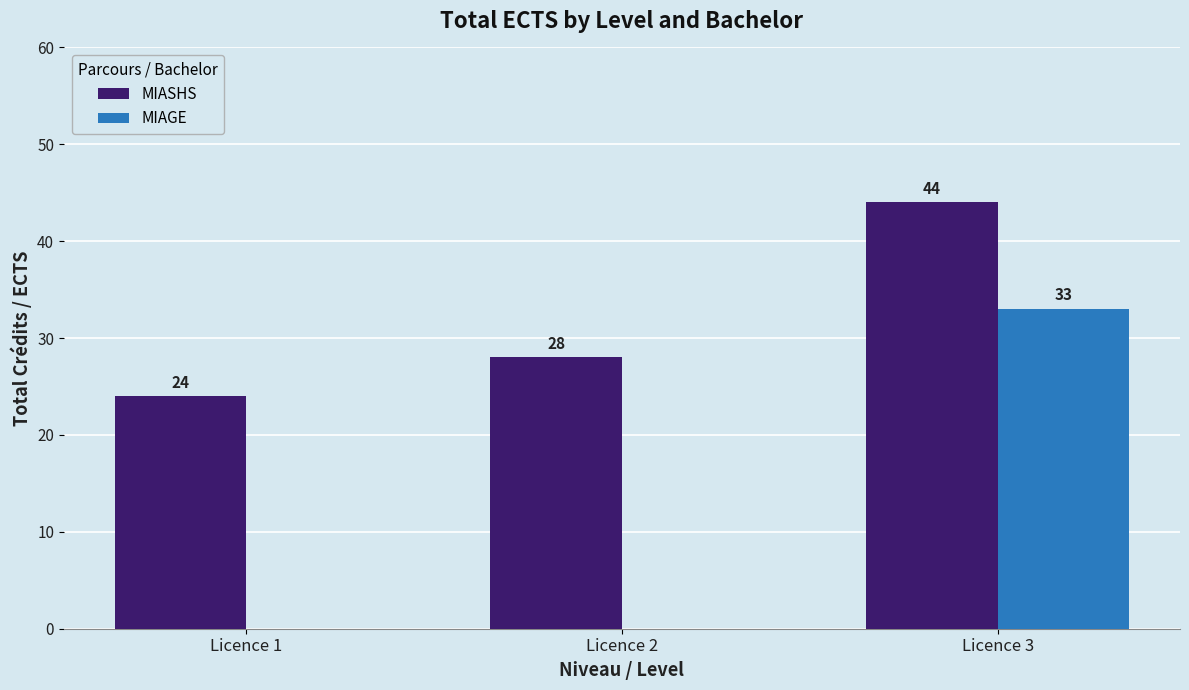

Are the bars grouped side by side (vs. stacked)?

Yes